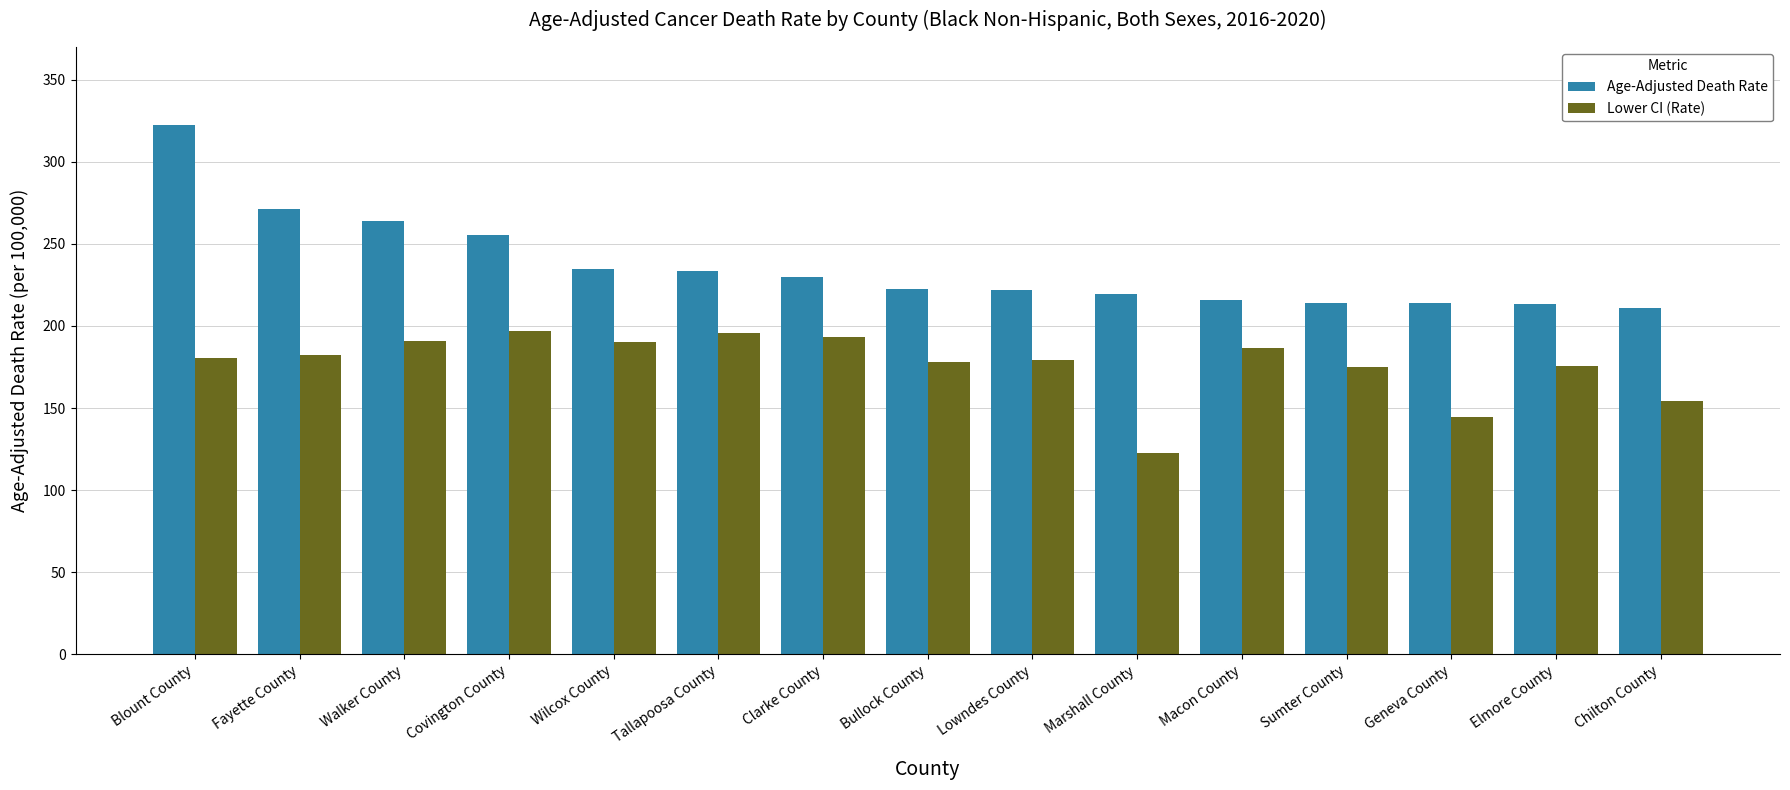

Rank the series at Sumter County from highest to lowest value.

Age-Adjusted Death Rate, Lower CI (Rate)